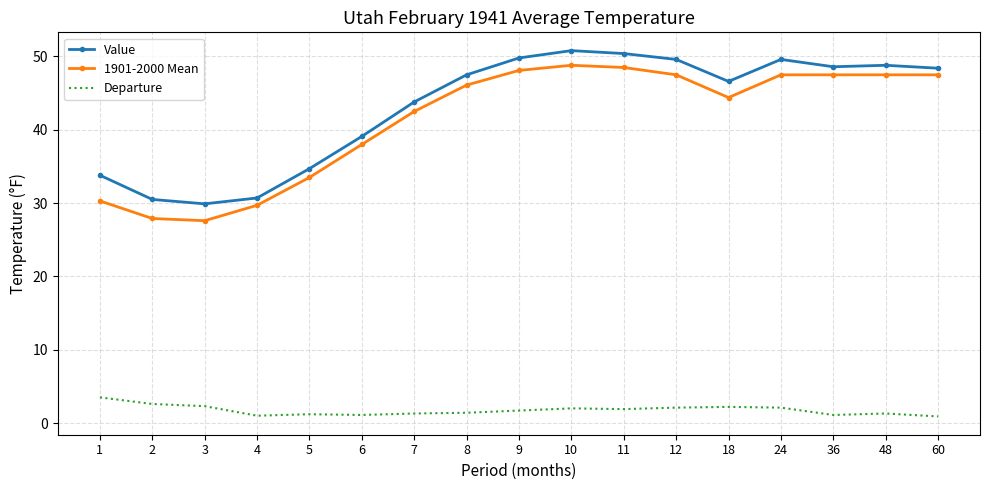

True or false: 1901-2000 Mean and Value cross at least once.

False